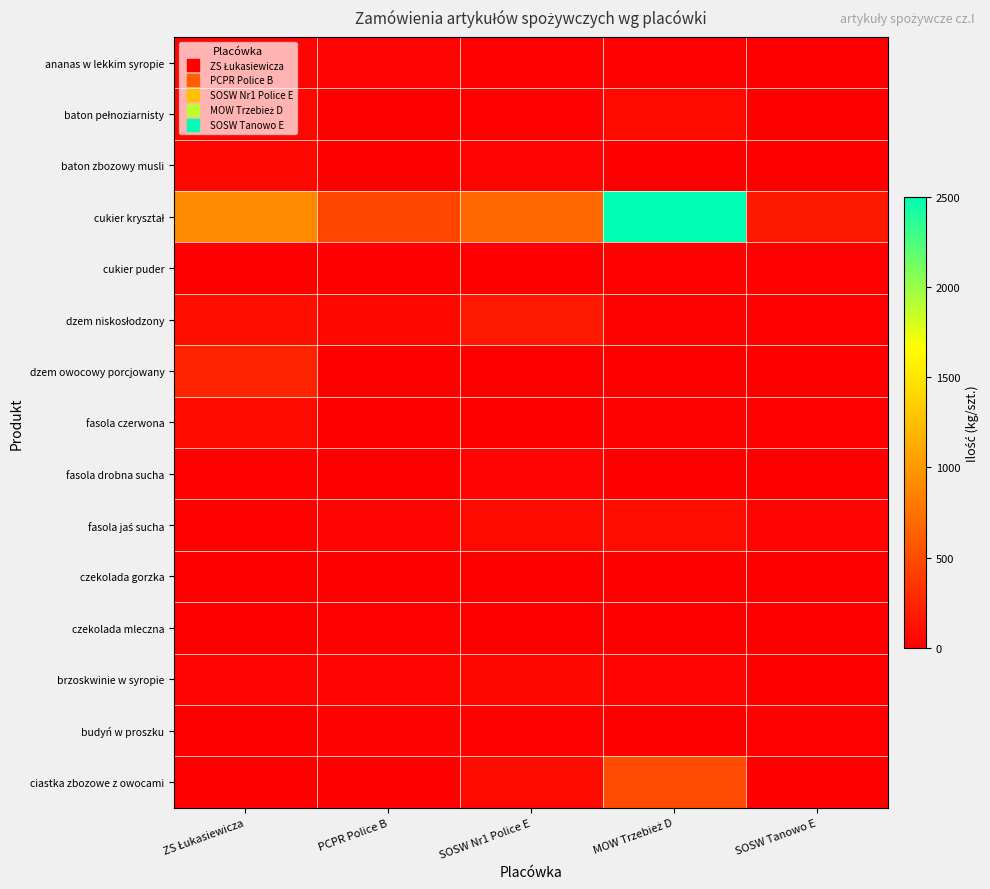

What is the total value across all series at SOSW Nr1 Police E?

1147